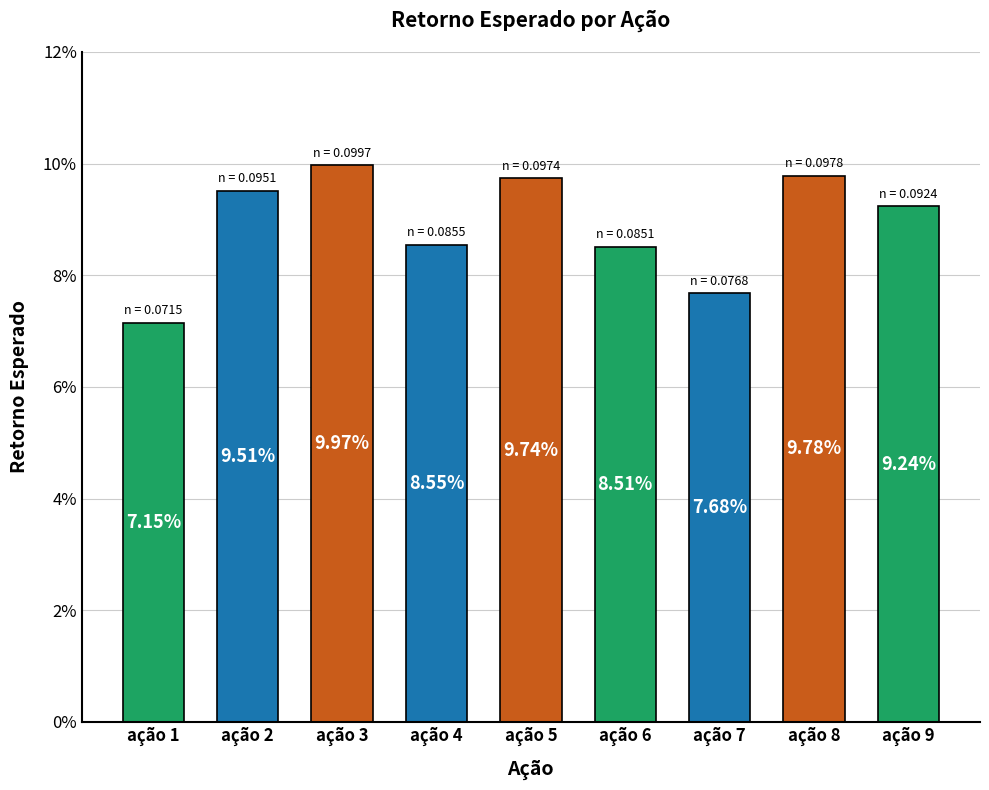

Are the bars grouped side by side (vs. stacked)?

No